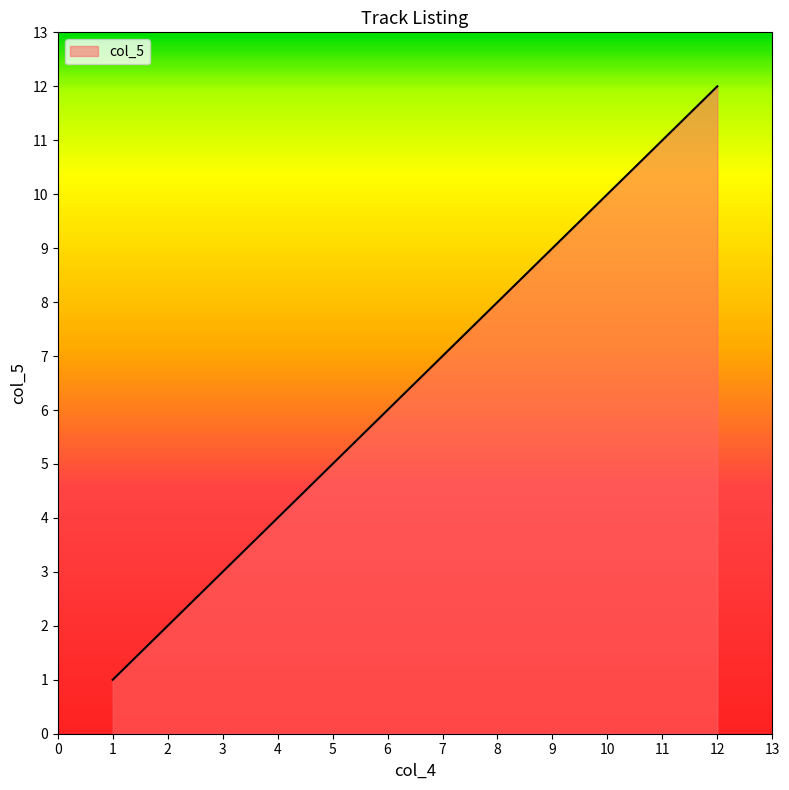

What is the change in value from 4 to 8?

+4